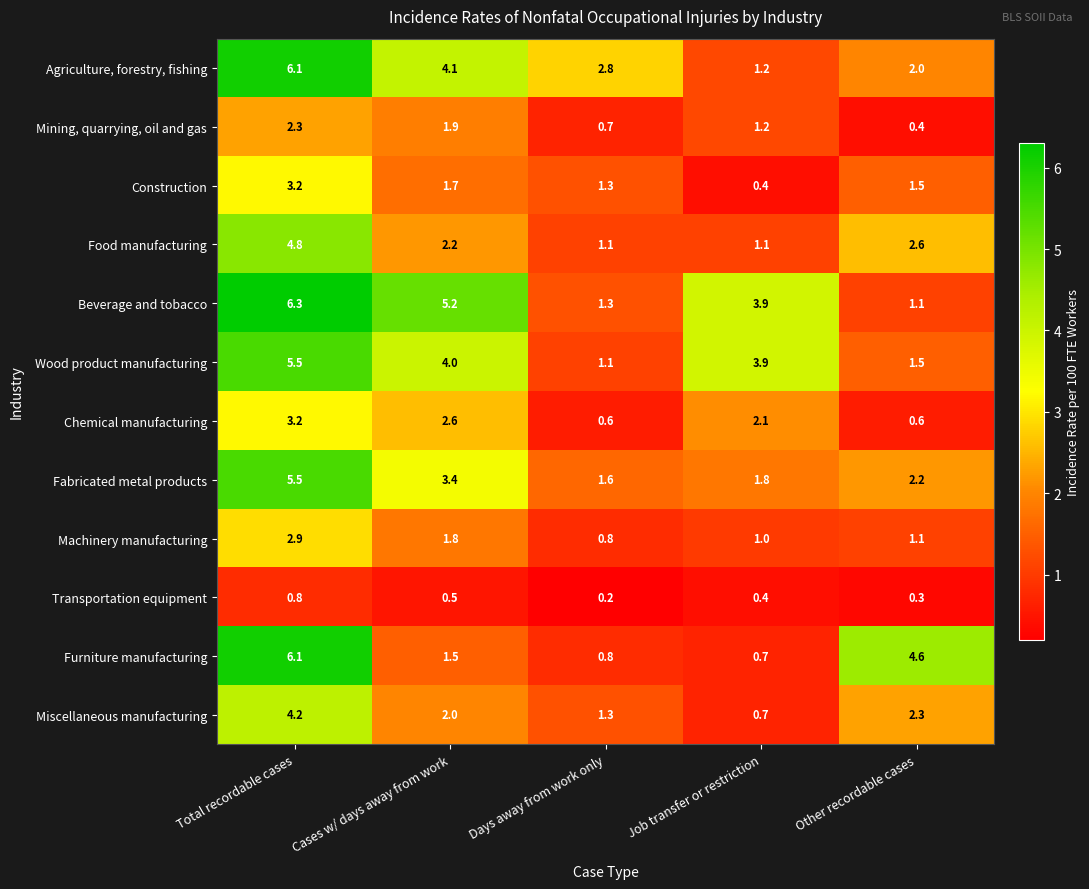

Count the number of categories in the chart.

5